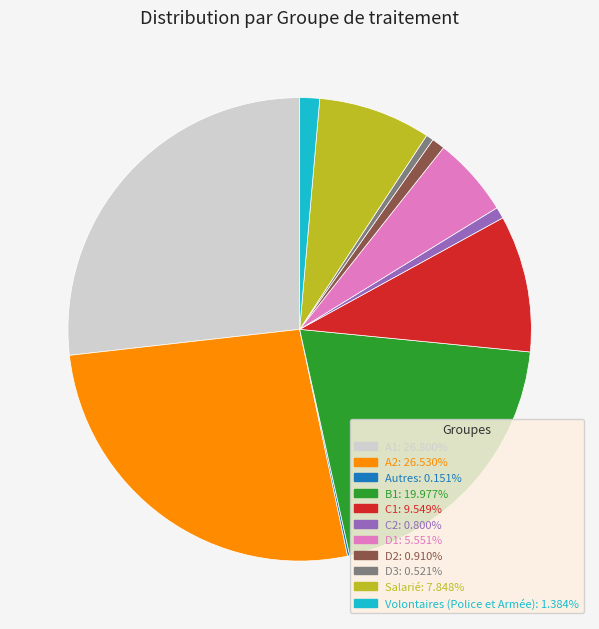

Does B1 account for over 50% of the chart?

No